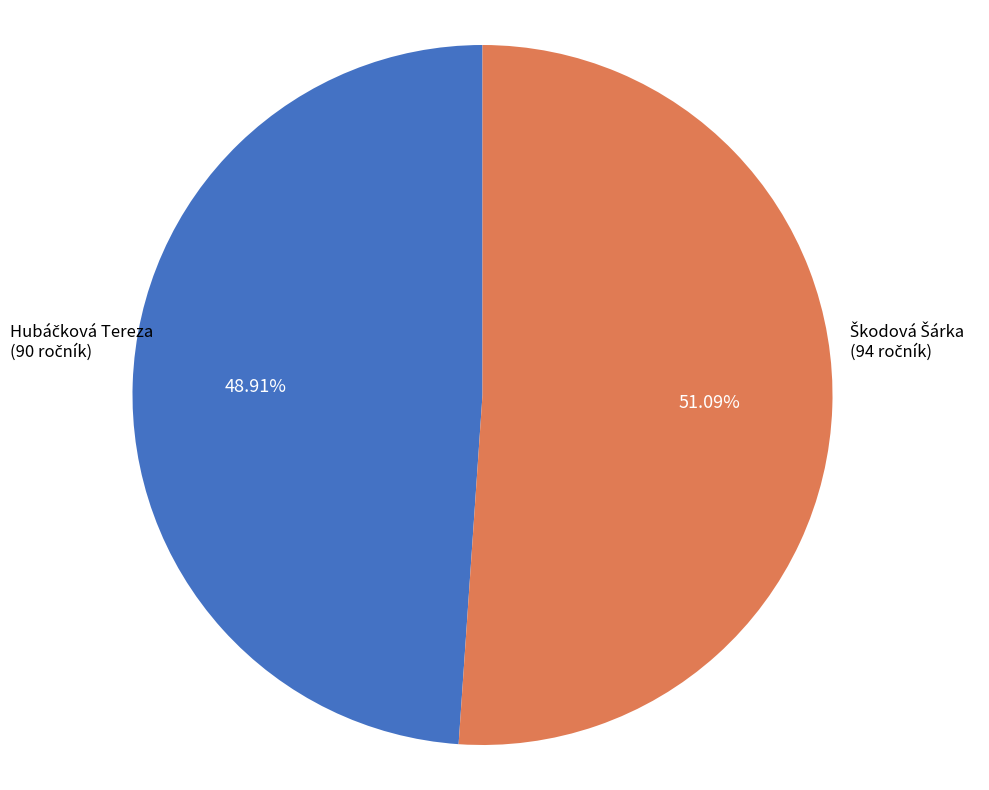

Is there a majority slice in this chart?

Yes